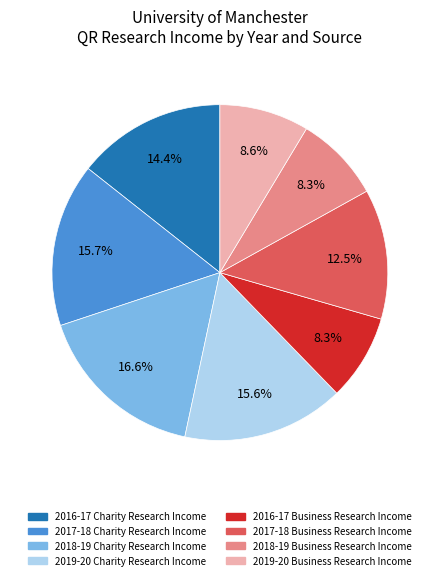

Is there a majority slice in this chart?

No